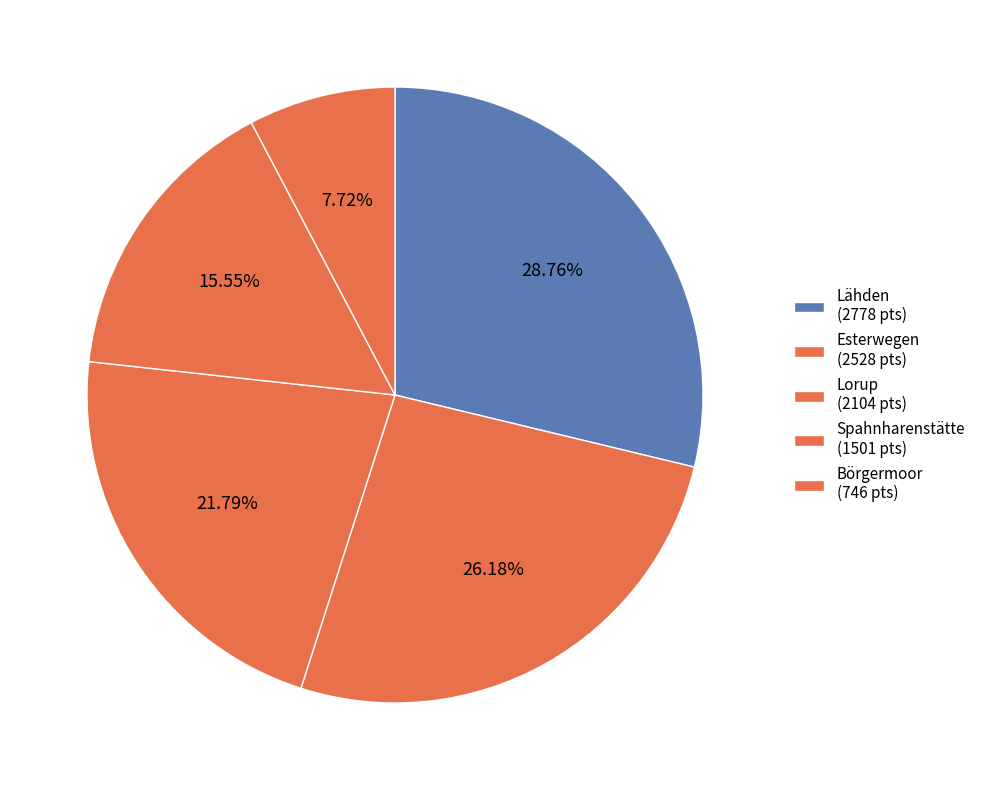

Count the number of slices in the pie.

5